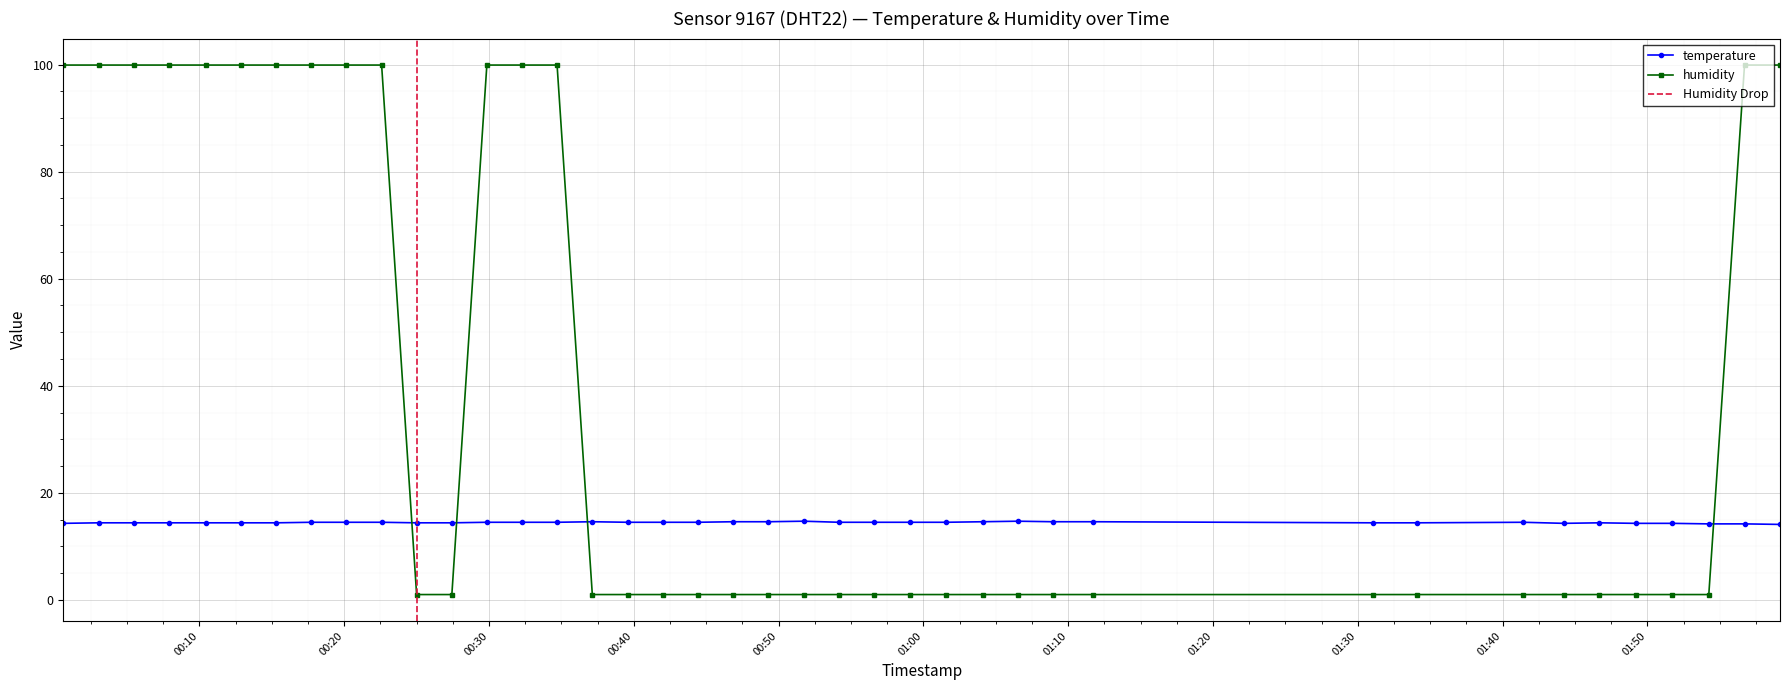

What is the value of the 32nd point from the left?

14.4